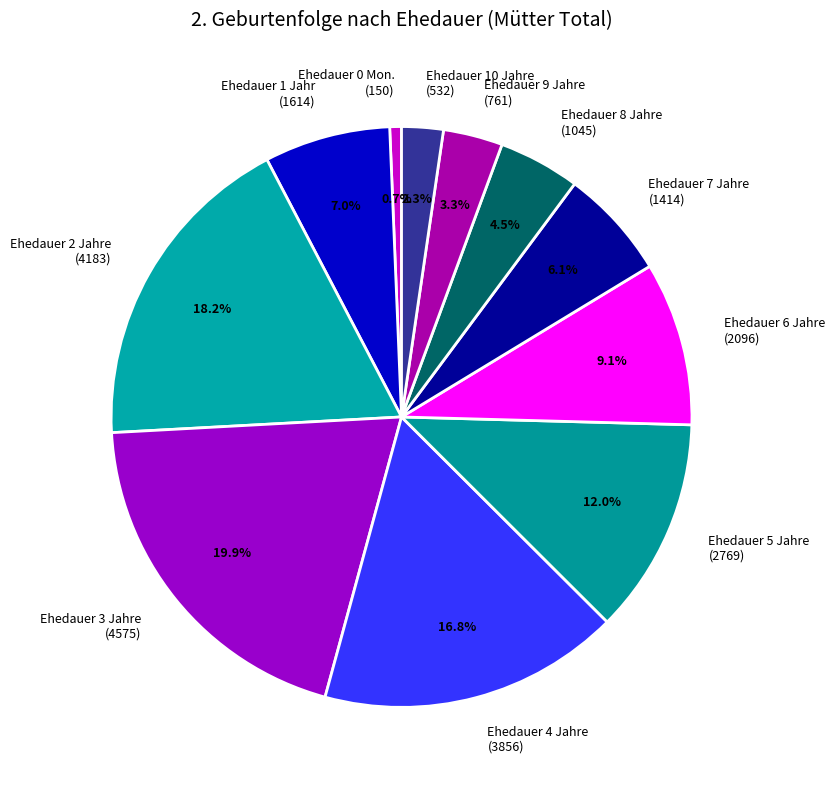

Rank the categories by value from highest to lowest.

Ehedauer 3 Jahre (4575), Ehedauer 2 Jahre (4183), Ehedauer 4 Jahre (3856), Ehedauer 5 Jahre (2769), Ehedauer 6 Jahre (2096), Ehedauer 1 Jahr (1614), Ehedauer 7 Jahre (1414), Ehedauer 8 Jahre (1045), Ehedauer 9 Jahre (761), Ehedauer 10 Jahre (532), Ehedauer 0 Mon. (150)